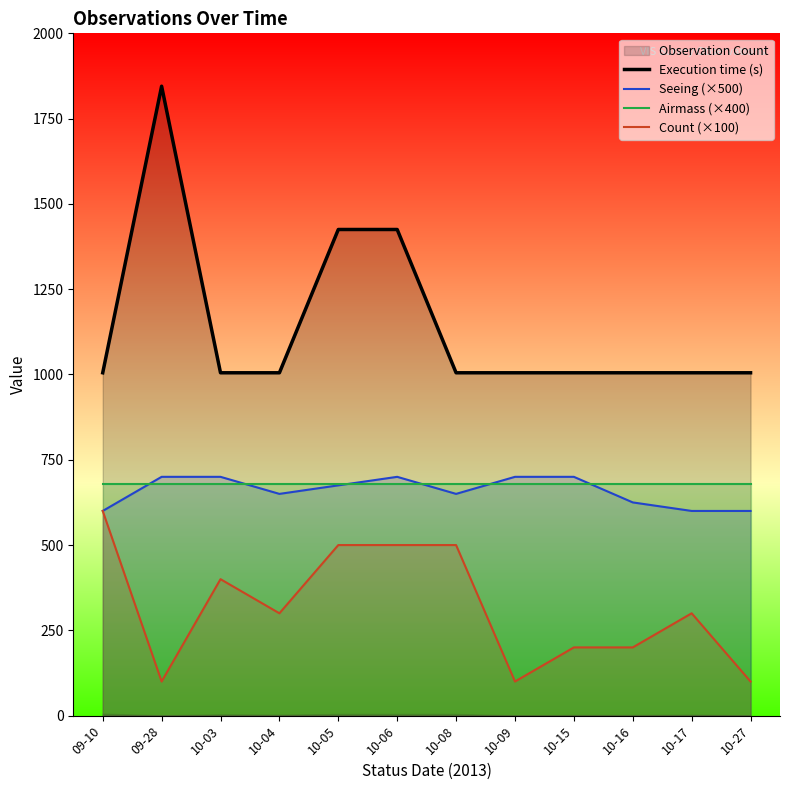

Reading right to left, transcribe all the data shown in this chart.

Execution time (s): 1005	1005	1005	1005	1005	1005	1425	1425	1005	1005	1845	1005
Seeing (×500): 600	600	625	700	700	650	700	675	650	700	700	600
Airmass (×400): 680	680	680	680	680	680	680	680	680	680	680	680
Count (×100): 100	300	200	200	100	500	500	500	300	400	100	600